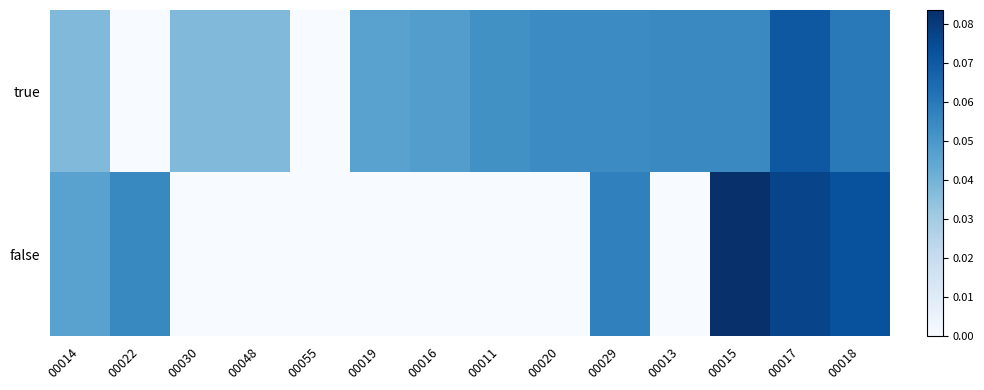

At which category is the sum across all series the highest?

00017